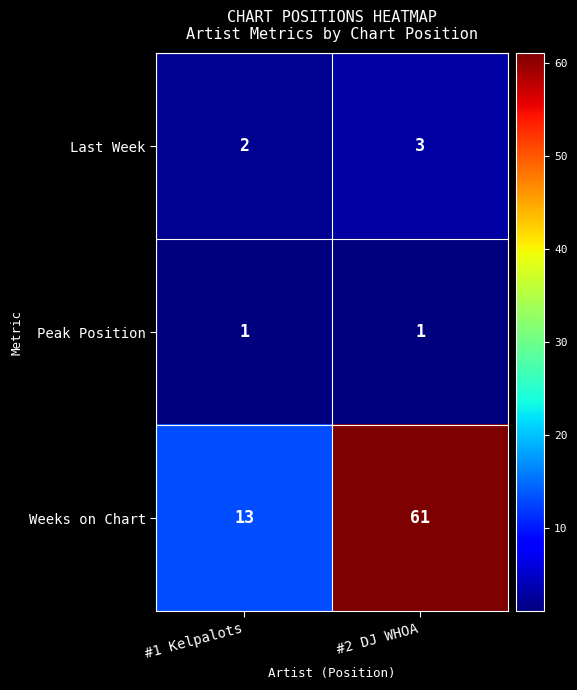

How many distinct data groups are displayed?

3